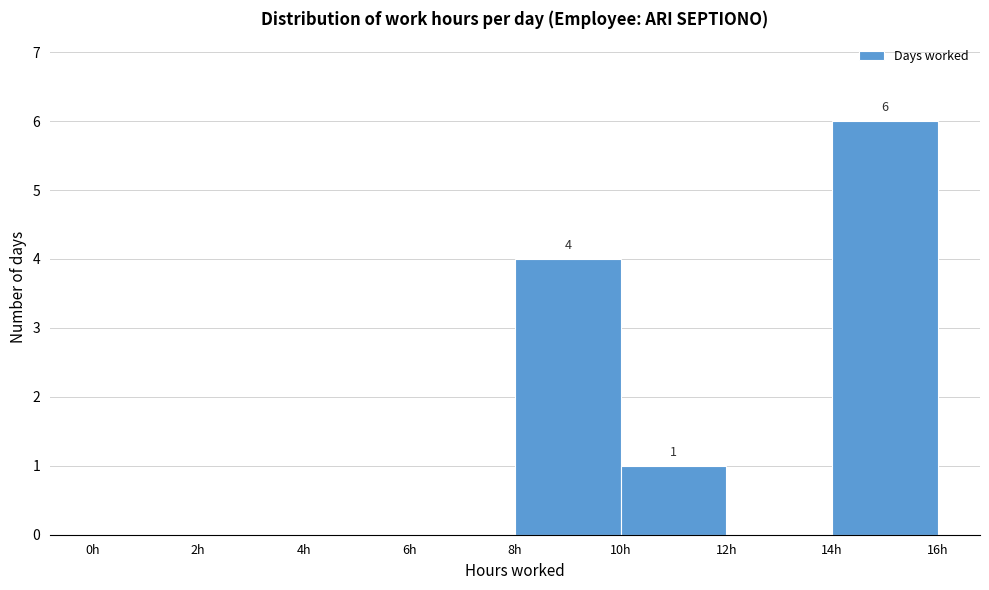

Over which range of the x-axis is the bar tallest?

14 to 16